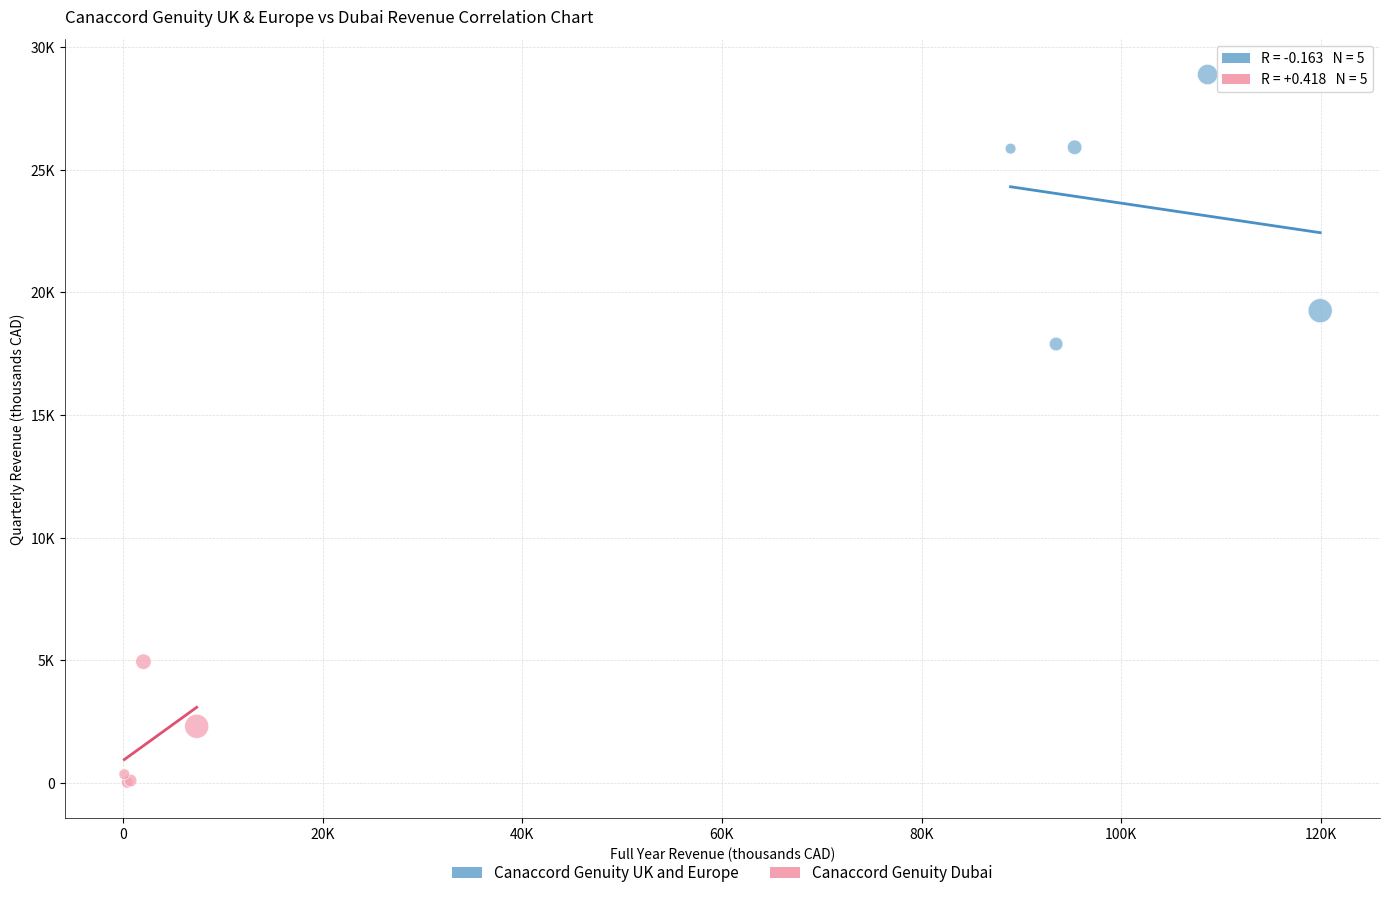

Which series has the widest spread of Y values?

Canaccord Genuity UK and Europe